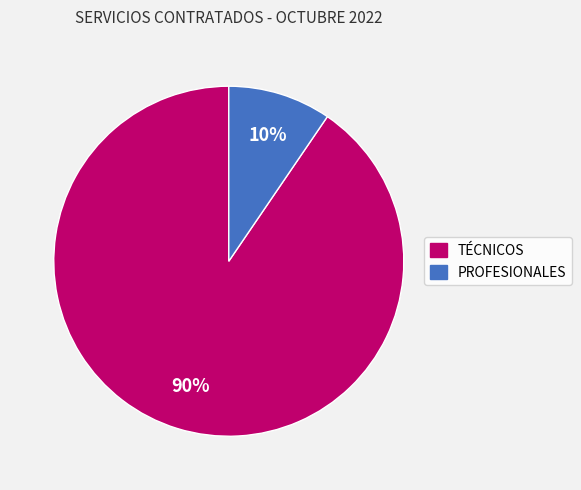

Is it true that PROFESIONALES is 15% of the pie?

False